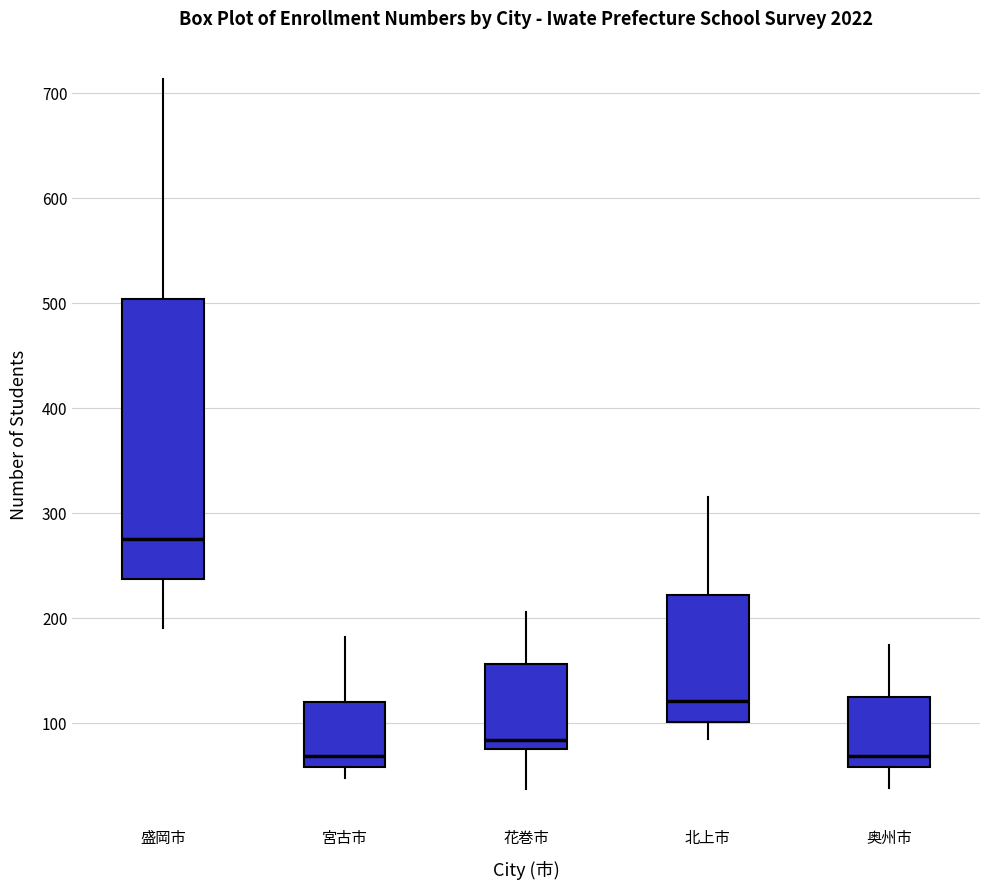

Where does the upper whisker of the box for 宮古市 end on the y-axis? The values are not printed on the chart, so give them approximately, as read against the axis.

180